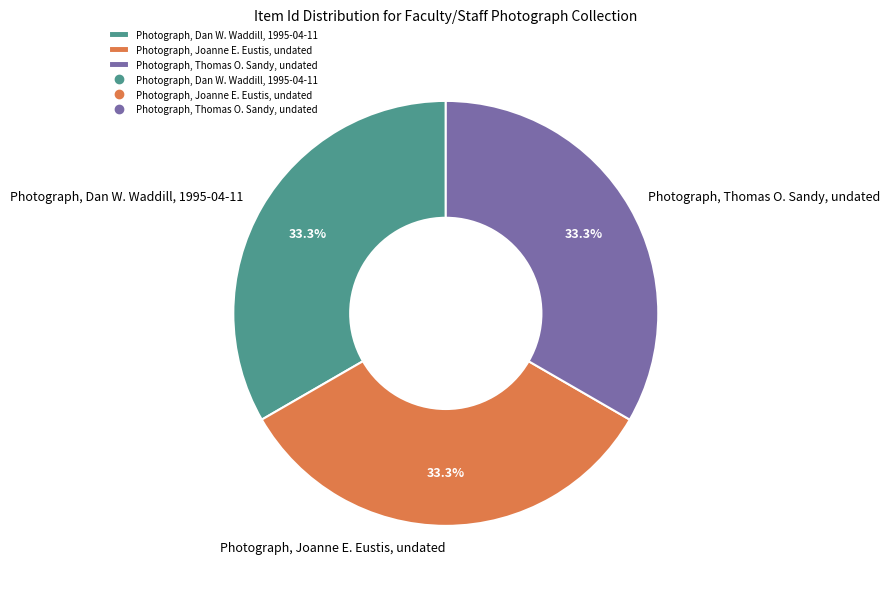

Does Photograph, Dan W. Waddill, 1995-04-11 represent more than half of the total?

No